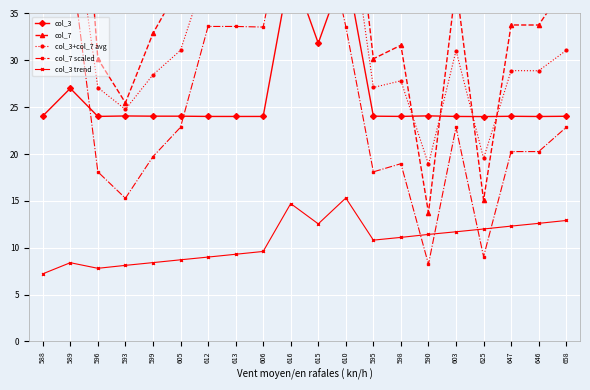

Where do col_7 scaled and col_3 trend first cross each other?

598 and 590